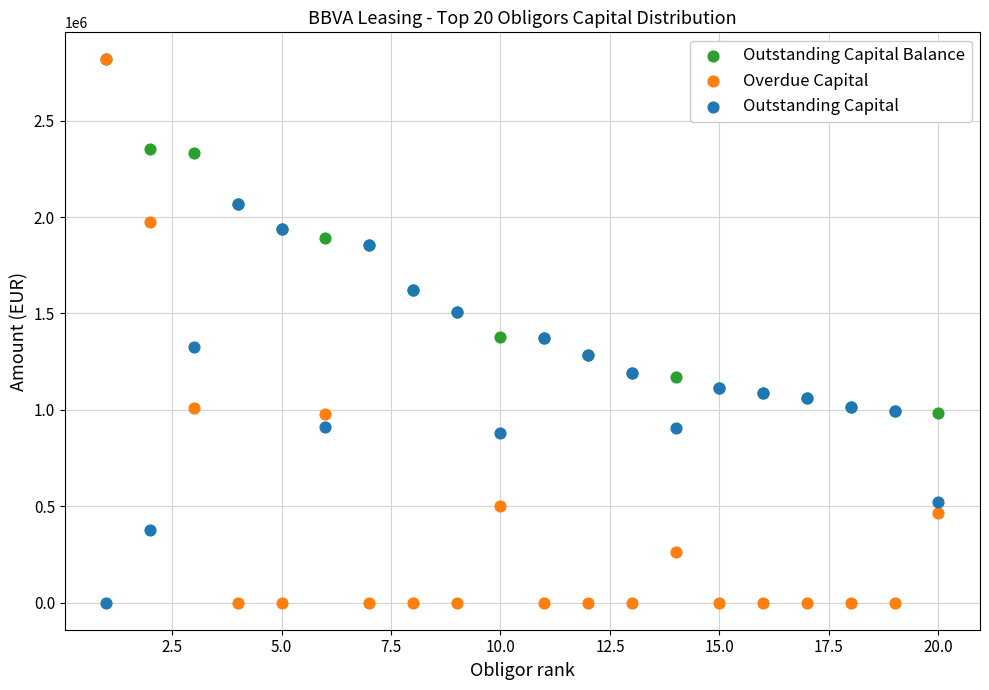

What are all the series names shown in the legend?

Outstanding Capital Balance, Overdue Capital, Outstanding Capital